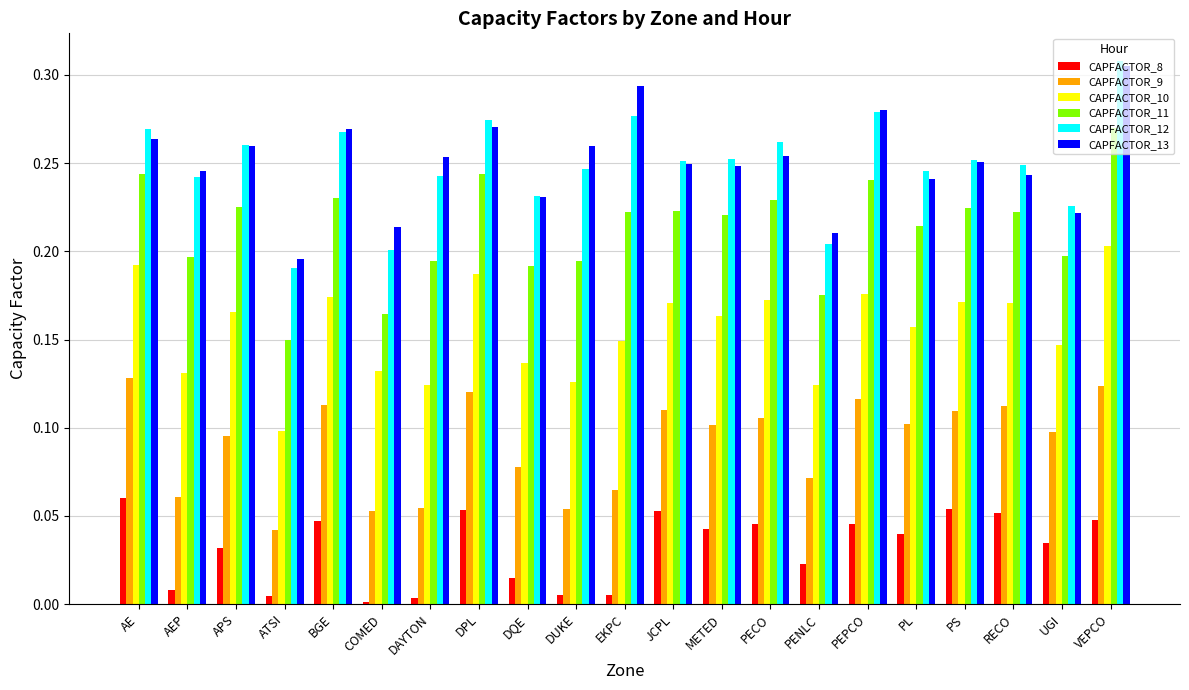

Which series changed the most between METED and UGI?

CAPFACTOR_12